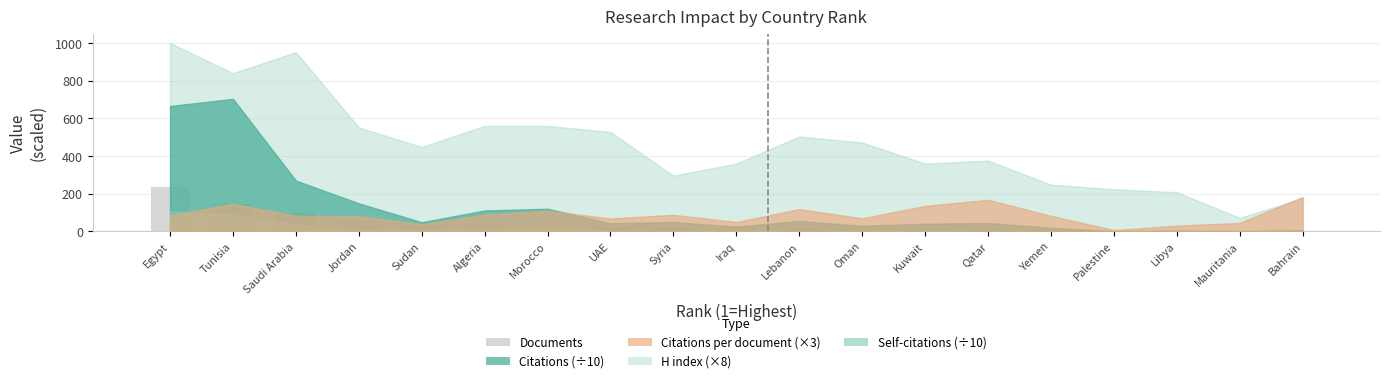

Approximately how many times larger is the value at Algeria compared to Bahrain?

37.0